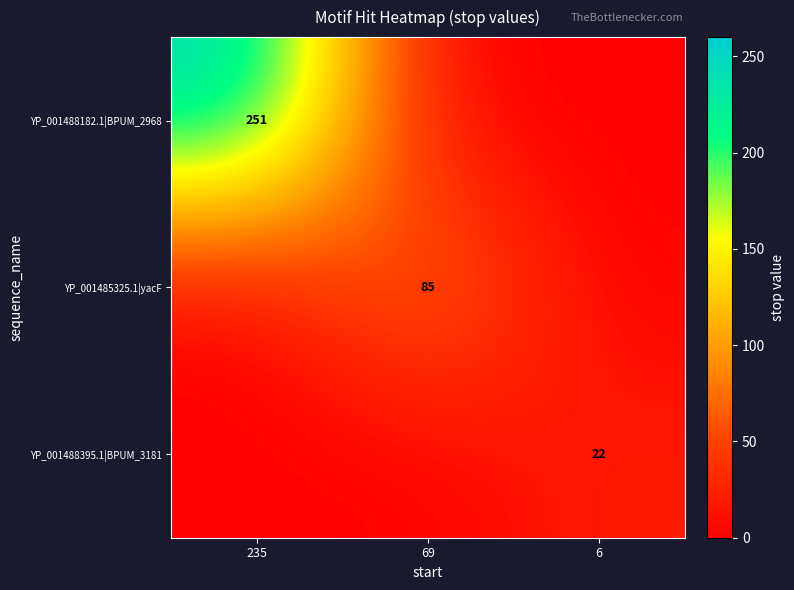

Between 235 and 6, which series saw the biggest shift?

YP_001488182.1|BPUM_2968